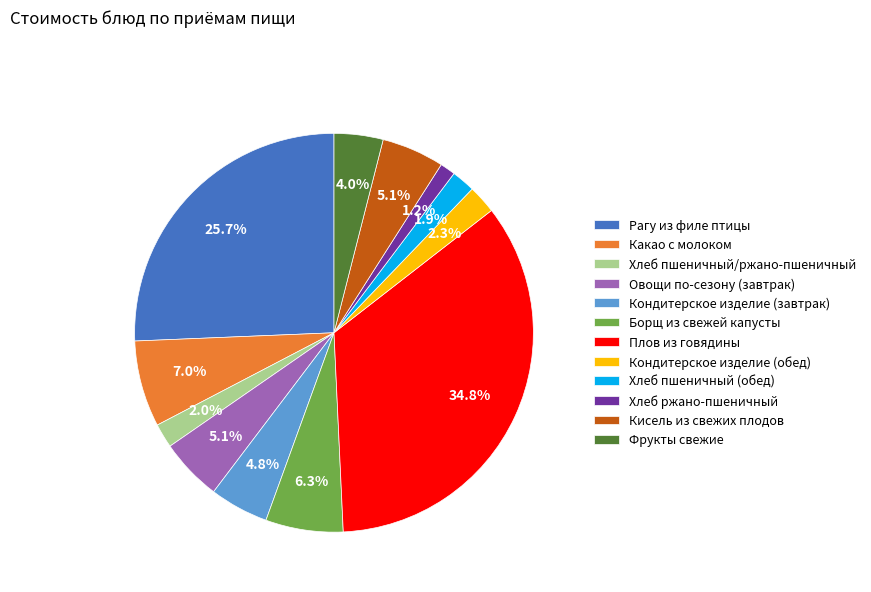

What is the largest slice in the pie chart?

Плов из говядины